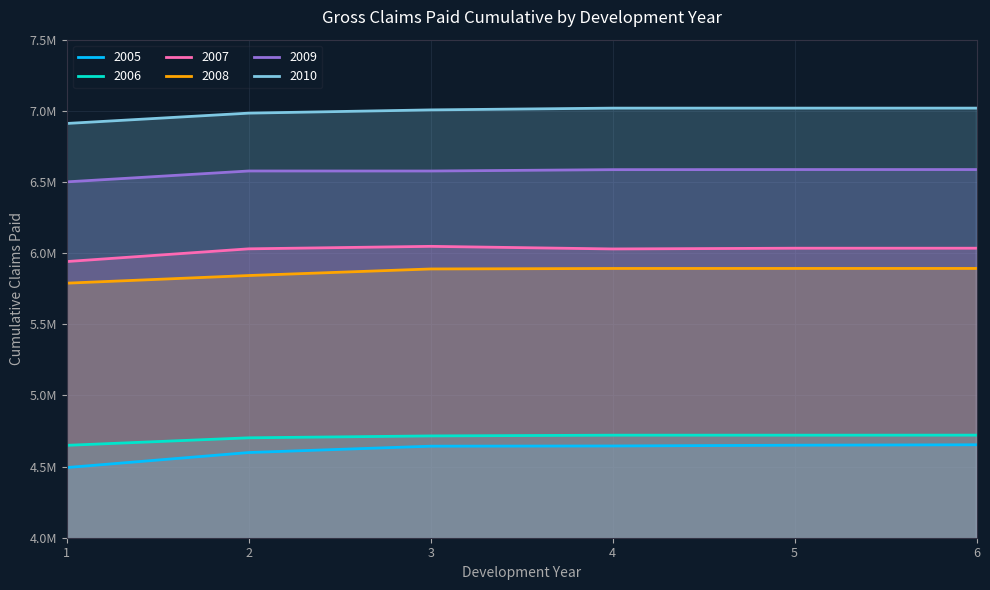

What is the sum of the 2010 values at 1 and 4?

13930005